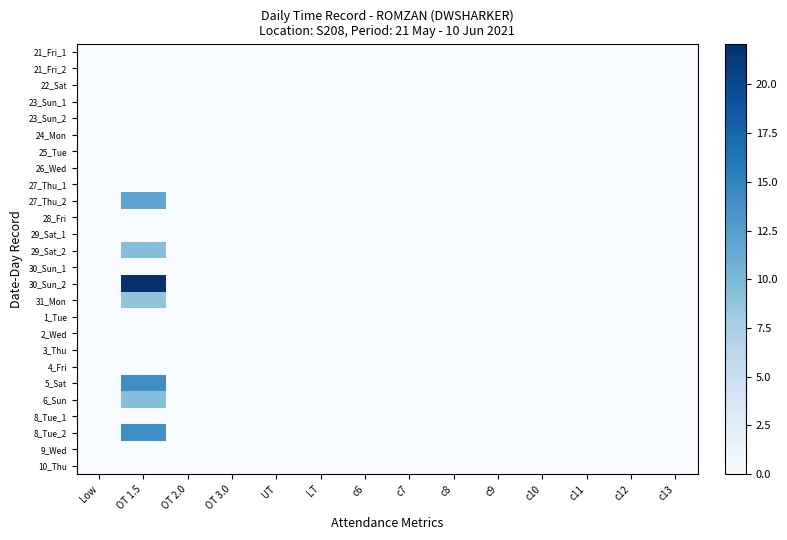

Reading right to left, extract all data points from this chart.

21_Fri_1: c13=0.0	c12=0.0	c11=0.0	c10=0.0	c9=0.0	c8=0.0	c7=0.0	c6=0.0	LT=0.0	UT=0.0	OT 3.0=0.0	OT 2.0=0.0	OT 1.5=0.0	Low=0.0
21_Fri_2: c13=0.0	c12=0.0	c11=0.0	c10=0.0	c9=0.0	c8=0.0	c7=0.0	c6=0.0	LT=0.0	UT=0.0	OT 3.0=0.0	OT 2.0=0.0	OT 1.5=0.0	Low=0.0
22_Sat: c13=0.0	c12=0.0	c11=0.0	c10=0.0	c9=0.0	c8=0.0	c7=0.0	c6=0.0	LT=0.0	UT=0.0	OT 3.0=0.0	OT 2.0=0.0	OT 1.5=0.0	Low=0.0
23_Sun_1: c13=0.0	c12=0.0	c11=0.0	c10=0.0	c9=0.0	c8=0.0	c7=0.0	c6=0.0	LT=0.0	UT=0.0	OT 3.0=0.0	OT 2.0=0.0	OT 1.5=0.0	Low=0.0
23_Sun_2: c13=0.0	c12=0.0	c11=0.0	c10=0.0	c9=0.0	c8=0.0	c7=0.0	c6=0.0	LT=0.0	UT=0.0	OT 3.0=0.0	OT 2.0=0.0	OT 1.5=0.0	Low=0.0
24_Mon: c13=0.0	c12=0.0	c11=0.0	c10=0.0	c9=0.0	c8=0.0	c7=0.0	c6=0.0	LT=0.0	UT=0.0	OT 3.0=0.0	OT 2.0=0.0	OT 1.5=0.0	Low=0.0
25_Tue: c13=0.0	c12=0.0	c11=0.0	c10=0.0	c9=0.0	c8=0.0	c7=0.0	c6=0.0	LT=0.0	UT=0.0	OT 3.0=0.0	OT 2.0=0.0	OT 1.5=0.0	Low=0.0
26_Wed: c13=0.0	c12=0.0	c11=0.0	c10=0.0	c9=0.0	c8=0.0	c7=0.0	c6=0.0	LT=0.0	UT=0.0	OT 3.0=0.0	OT 2.0=0.0	OT 1.5=0.0	Low=0.0
27_Thu_1: c13=0.0	c12=0.0	c11=0.0	c10=0.0	c9=0.0	c8=0.0	c7=0.0	c6=0.0	LT=0.0	UT=0.0	OT 3.0=0.0	OT 2.0=0.0	OT 1.5=0.0	Low=0.0
27_Thu_2: c13=0.0	c12=0.0	c11=0.0	c10=0.0	c9=0.0	c8=0.0	c7=0.0	c6=0.0	LT=0.0	UT=0.0	OT 3.0=0.0	OT 2.0=0.0	OT 1.5=11.9	Low=0.0
28_Fri: c13=0.0	c12=0.0	c11=0.0	c10=0.0	c9=0.0	c8=0.0	c7=0.0	c6=0.0	LT=0.0	UT=0.0	OT 3.0=0.0	OT 2.0=0.0	OT 1.5=0.0	Low=0.0
29_Sat_1: c13=0.0	c12=0.0	c11=0.0	c10=0.0	c9=0.0	c8=0.0	c7=0.0	c6=0.0	LT=0.0	UT=0.0	OT 3.0=0.0	OT 2.0=0.0	OT 1.5=0.0	Low=0.0
29_Sat_2: c13=0.0	c12=0.0	c11=0.0	c10=0.0	c9=0.0	c8=0.0	c7=0.0	c6=0.0	LT=0.0	UT=0.0	OT 3.0=0.0	OT 2.0=0.0	OT 1.5=9.5	Low=0.0
30_Sun_1: c13=0.0	c12=0.0	c11=0.0	c10=0.0	c9=0.0	c8=0.0	c7=0.0	c6=0.0	LT=0.0	UT=0.0	OT 3.0=0.0	OT 2.0=0.0	OT 1.5=0.0	Low=0.0
30_Sun_2: c13=0.0	c12=0.0	c11=0.0	c10=0.0	c9=0.0	c8=0.0	c7=0.0	c6=0.0	LT=0.0	UT=0.0	OT 3.0=0.0	OT 2.0=0.0	OT 1.5=22.1	Low=0.0
31_Mon: c13=0.0	c12=0.0	c11=0.0	c10=0.0	c9=0.0	c8=0.0	c7=0.0	c6=0.0	LT=0.0	UT=0.0	OT 3.0=0.0	OT 2.0=0.0	OT 1.5=8.8	Low=0.0
1_Tue: c13=0.0	c12=0.0	c11=0.0	c10=0.0	c9=0.0	c8=0.0	c7=0.0	c6=0.0	LT=0.0	UT=0.0	OT 3.0=0.0	OT 2.0=0.0	OT 1.5=0.0	Low=0.0
2_Wed: c13=0.0	c12=0.0	c11=0.0	c10=0.0	c9=0.0	c8=0.0	c7=0.0	c6=0.0	LT=0.0	UT=0.0	OT 3.0=0.0	OT 2.0=0.0	OT 1.5=0.0	Low=0.0
3_Thu: c13=0.0	c12=0.0	c11=0.0	c10=0.0	c9=0.0	c8=0.0	c7=0.0	c6=0.0	LT=0.0	UT=0.0	OT 3.0=0.0	OT 2.0=0.0	OT 1.5=0.0	Low=0.0
4_Fri: c13=0.0	c12=0.0	c11=0.0	c10=0.0	c9=0.0	c8=0.0	c7=0.0	c6=0.0	LT=0.0	UT=0.0	OT 3.0=0.0	OT 2.0=0.0	OT 1.5=0.0	Low=0.0
5_Sat: c13=0.0	c12=0.0	c11=0.0	c10=0.0	c9=0.0	c8=0.0	c7=0.0	c6=0.0	LT=0.0	UT=0.0	OT 3.0=0.0	OT 2.0=0.0	OT 1.5=14.0	Low=0.0
6_Sun: c13=0.0	c12=0.0	c11=0.0	c10=0.0	c9=0.0	c8=0.0	c7=0.0	c6=0.0	LT=0.0	UT=0.0	OT 3.0=0.0	OT 2.0=0.0	OT 1.5=9.5	Low=0.0
8_Tue_1: c13=0.0	c12=0.0	c11=0.0	c10=0.0	c9=0.0	c8=0.0	c7=0.0	c6=0.0	LT=0.0	UT=0.0	OT 3.0=0.0	OT 2.0=0.0	OT 1.5=0.0	Low=0.0
8_Tue_2: c13=0.0	c12=0.0	c11=0.0	c10=0.0	c9=0.0	c8=0.0	c7=0.0	c6=0.0	LT=0.0	UT=0.0	OT 3.0=0.0	OT 2.0=0.0	OT 1.5=13.9	Low=0.0
9_Wed: c13=0.0	c12=0.0	c11=0.0	c10=0.0	c9=0.0	c8=0.0	c7=0.0	c6=0.0	LT=0.0	UT=0.0	OT 3.0=0.0	OT 2.0=0.0	OT 1.5=0.0	Low=0.0
10_Thu: c13=0.0	c12=0.0	c11=0.0	c10=0.0	c9=0.0	c8=0.0	c7=0.0	c6=0.0	LT=0.0	UT=0.0	OT 3.0=0.0	OT 2.0=0.0	OT 1.5=0.0	Low=0.0